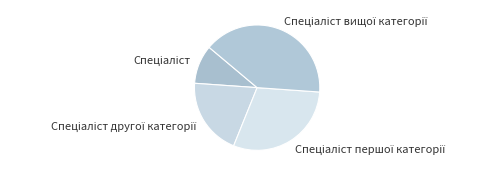

Does any single category account for the majority?

No